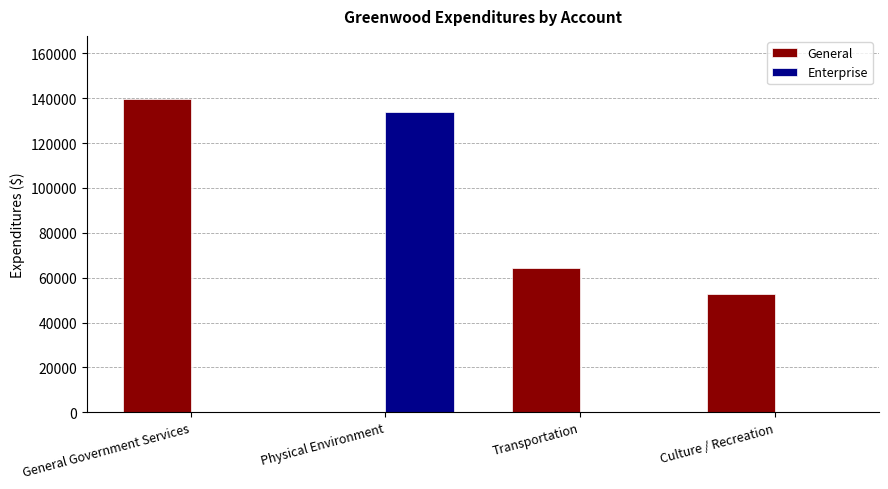

What is the total value across all series at Culture / Recreation?

52694